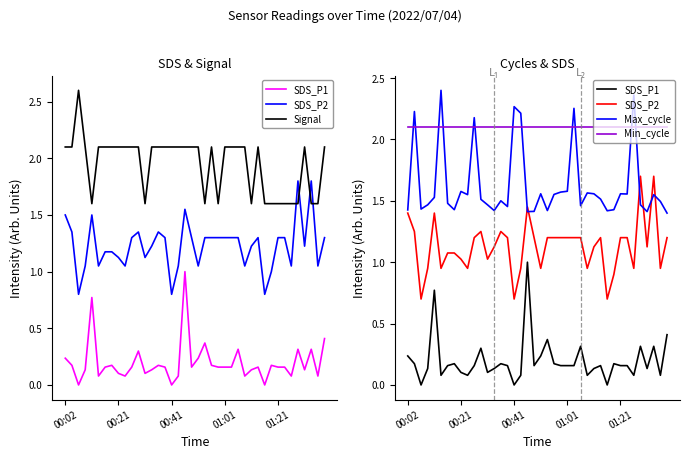

What value does the SDS_P1 series have at 01:21?

0.2